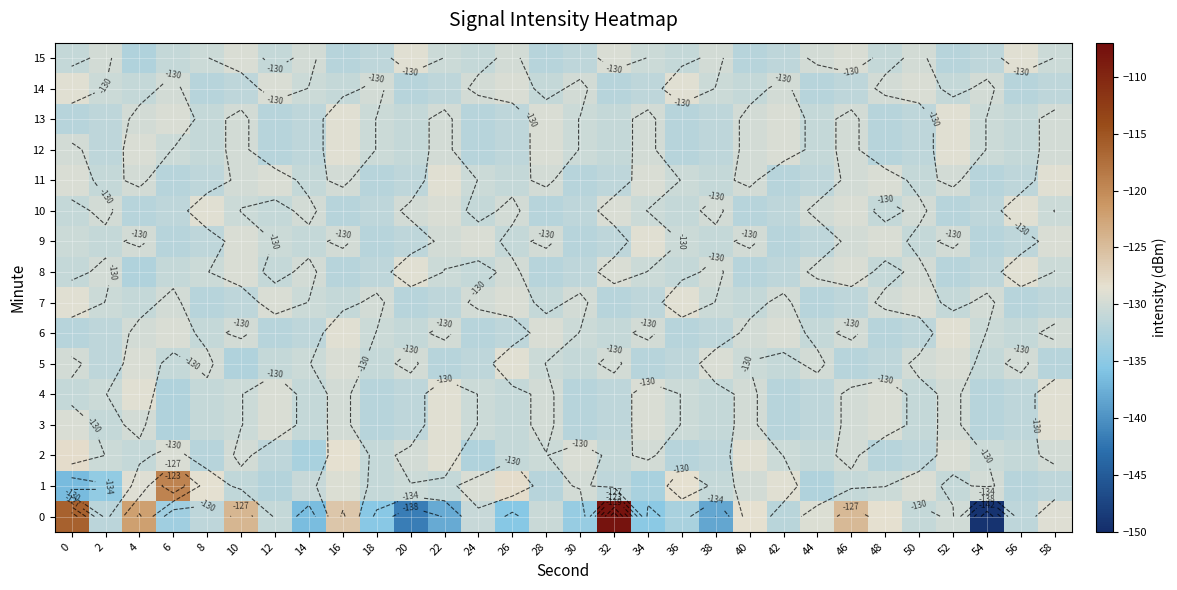

How many categories are shown in the chart?

30